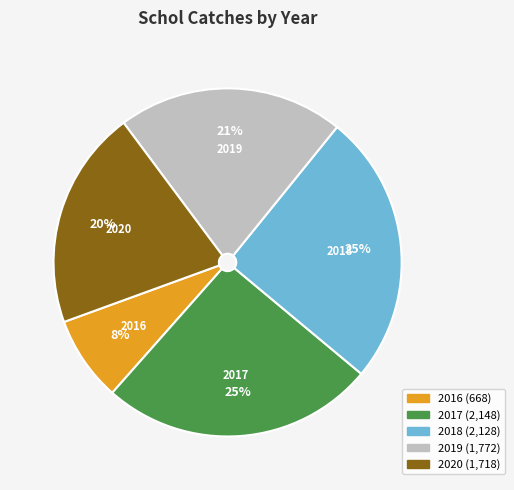

To the nearest percent, what portion does 2019 represent?

21%